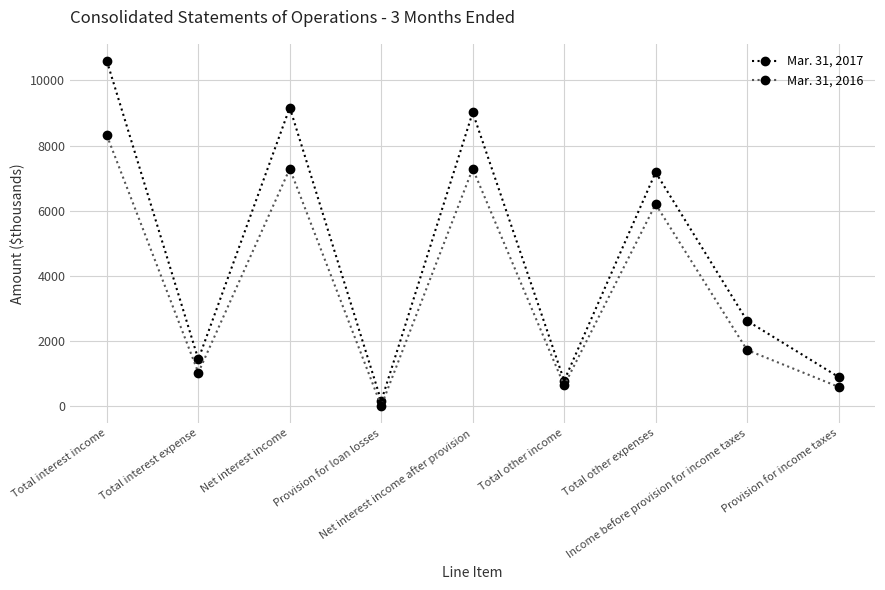

Rank the series by their maximum value, from lowest to highest.

Mar. 31, 2016, Mar. 31, 2017